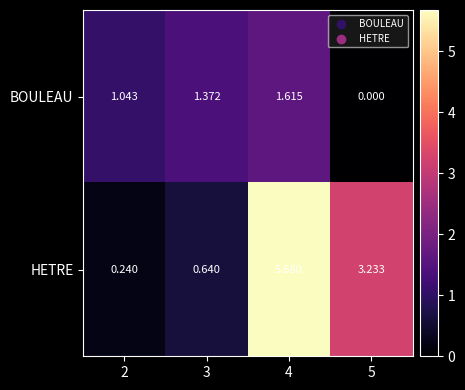

Which series has the largest total across all categories?

HETRE